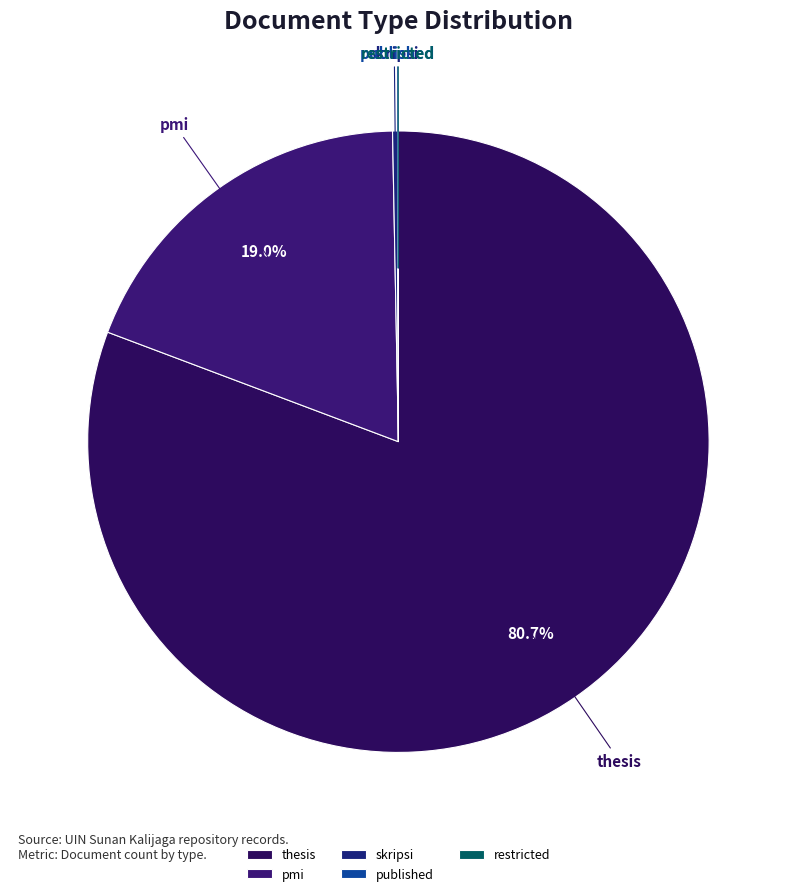

Which slice is the largest?

thesis